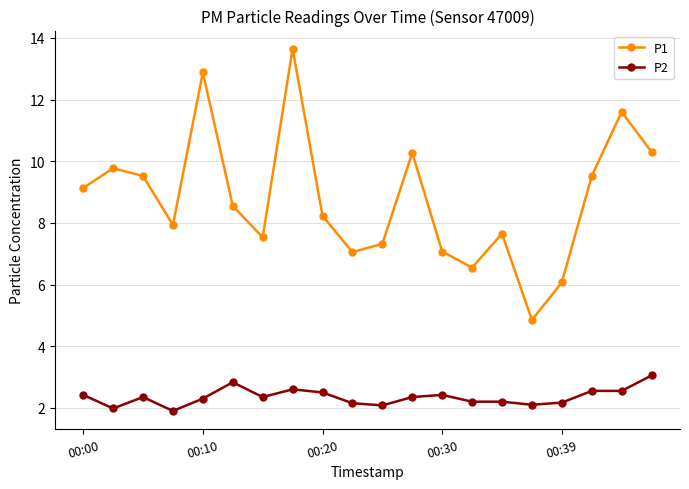

What is the average value of the P1 series?

8.8